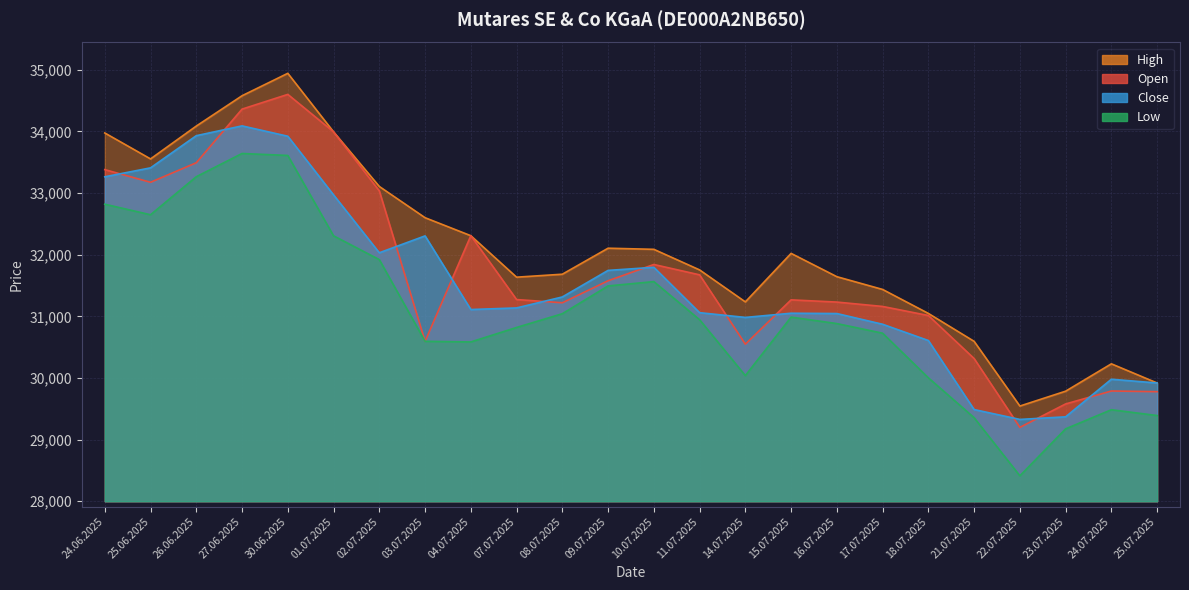

True or false: Close has more than 2 interior local peaks.

True